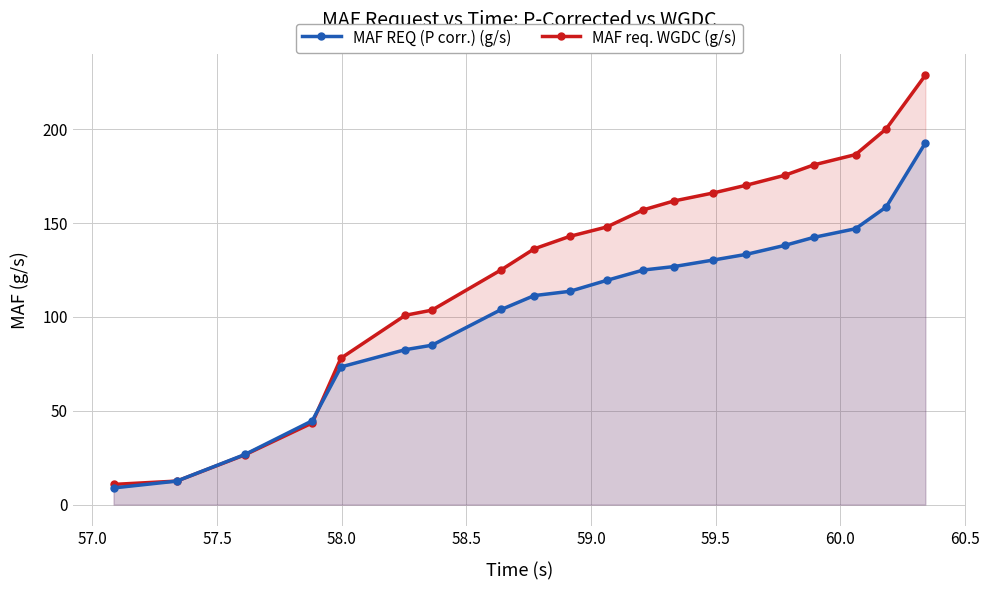

Which series has the largest total across all categories?

MAF req. WGDC (g/s)